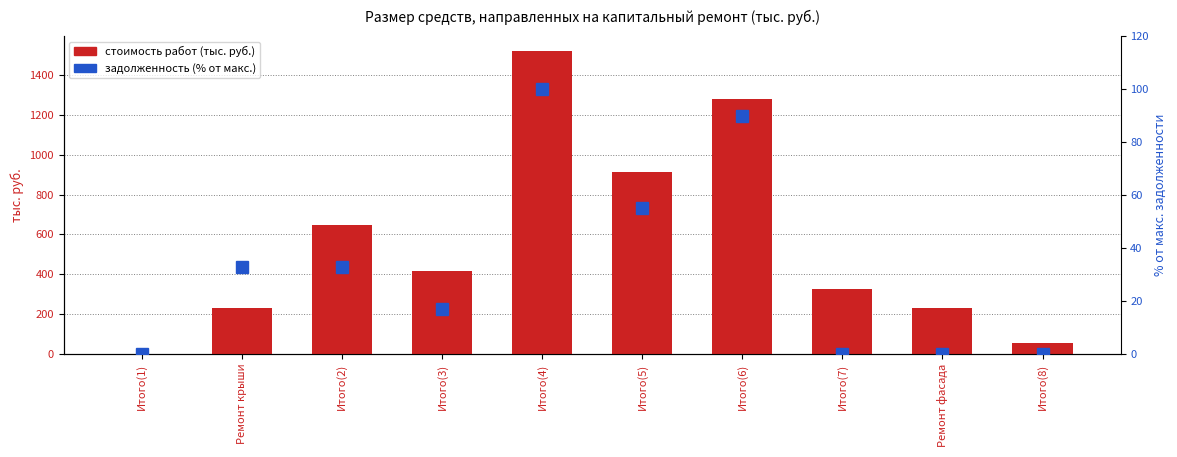

Which category has the highest value in the Стоимость работ series?

Итого(4)